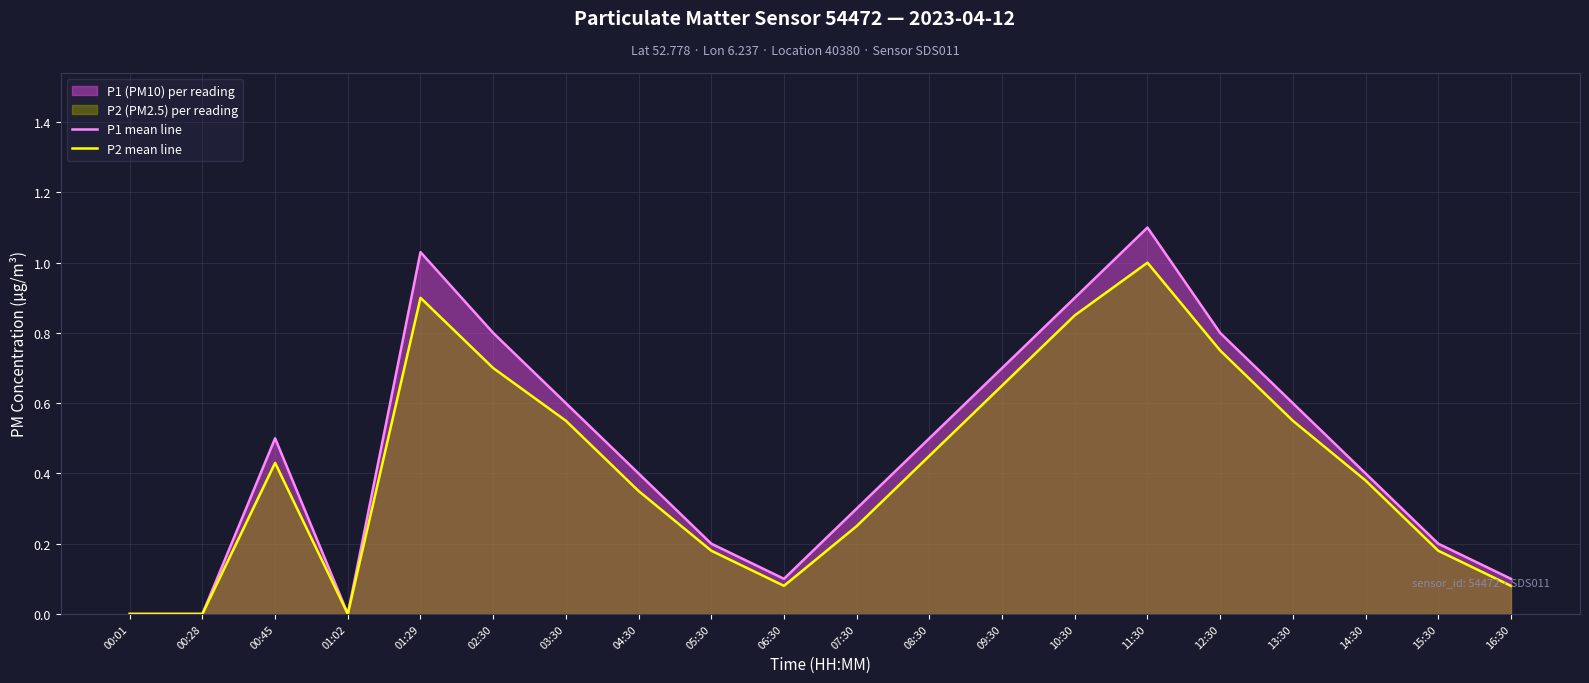

The value of P1 mean line at 11:30 is 1.1. True or false?

True